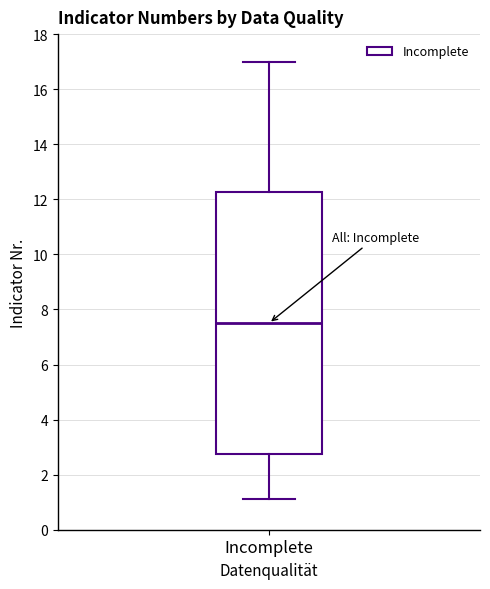

Transcribe this box plot: give where the median line is, the range the box spans, and where the two whiskers end, as read against the y-axis. The values are not printed on the chart, so give them approximately, as read against the axis.

median 7.6, box 2.8 to 12.2, whiskers 1.2 to 17.0